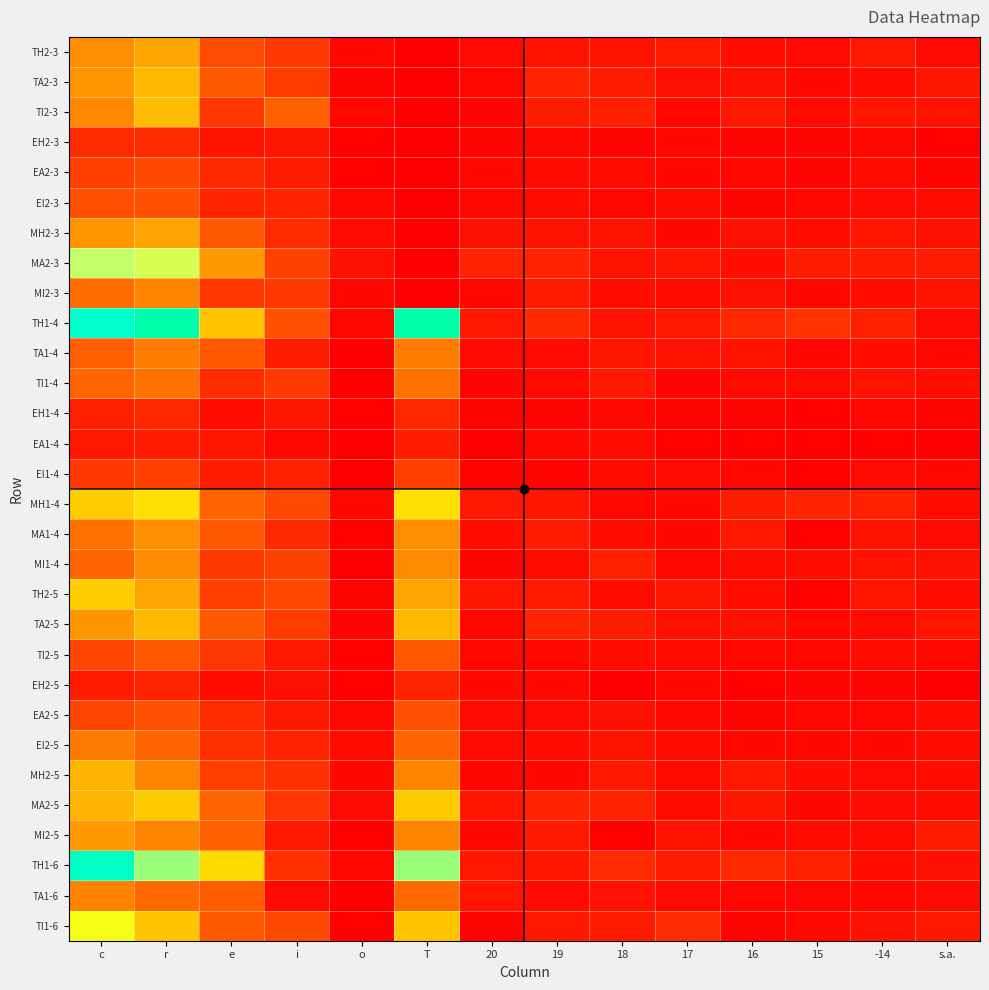

Reading right to left, transcribe all the data shown in this chart.

TH2-3: s.a.=5	-14=11	15=5	16=7	17=13	18=9	19=9	20=5	T=0	o=4	i=26	e=34	r=64	c=58
TA2-3: s.a.=10	-14=6	15=4	16=8	17=8	18=14	19=16	20=3	T=0	o=2	i=28	e=39	r=69	c=60
TI2-3: s.a.=9	-14=10	15=5	16=11	17=4	18=15	19=14	20=2	T=0	o=3	i=42	e=25	r=70	c=56
EH2-3: s.a.=1	-14=4	15=2	16=2	17=3	18=2	19=4	20=2	T=0	o=1	i=10	e=9	r=20	c=20
EA2-3: s.a.=2	-14=6	15=2	16=4	17=3	18=6	19=6	20=4	T=0	o=1	i=13	e=19	r=33	c=29
EI2-3: s.a.=6	-14=5	15=3	16=2	17=6	18=3	19=7	20=4	T=0	o=3	i=16	e=17	r=36	c=35
MH2-3: s.a.=8	-14=10	15=7	16=8	17=4	18=9	19=9	20=8	T=0	o=5	i=20	e=38	r=63	c=60
MA2-3: s.a.=13	-14=14	15=14	16=7	17=10	18=9	19=16	20=16	T=0	o=8	i=30	e=61	r=99	c=102
MI2-3: s.a.=9	-14=7	15=3	16=8	17=6	18=7	19=13	20=3	T=0	o=3	i=26	e=26	r=55	c=46
TH1-4: s.a.=5	-14=15	15=23	16=18	17=11	18=9	19=19	20=12	T=112	o=3	i=36	e=73	r=112	c=124
TA1-4: s.a.=4	-14=7	15=3	16=9	17=9	18=10	19=5	20=5	T=52	o=0	i=14	e=38	r=52	c=41
TI1-4: s.a.=7	-14=9	15=5	16=6	17=2	18=12	19=5	20=2	T=48	o=0	i=27	e=21	r=48	c=44
EH1-4: s.a.=2	-14=3	15=1	16=2	17=2	18=4	19=2	20=2	T=18	o=1	i=10	e=7	r=18	c=15
EA1-4: s.a.=0	-14=1	15=1	16=1	17=1	18=6	19=4	20=0	T=14	o=0	i=4	e=10	r=14	c=11
EI1-4: s.a.=4	-14=5	15=1	16=4	17=5	18=6	19=2	20=2	T=29	o=0	i=15	e=14	r=29	c=26
MH1-4: s.a.=7	-14=15	15=17	16=14	17=3	18=3	19=10	20=11	T=80	o=4	i=33	e=43	r=80	c=75
MA1-4: s.a.=5	-14=9	15=1	16=12	17=4	18=7	19=13	20=7	T=58	o=1	i=19	e=38	r=58	c=48
MI1-4: s.a.=8	-14=9	15=7	16=6	17=4	18=15	19=6	20=2	T=57	o=0	i=30	e=27	r=57	c=44
TH2-5: s.a.=7	-14=10	15=1	16=7	17=10	18=6	19=13	20=10	T=64	o=2	i=33	e=29	r=64	c=75
TA2-5: s.a.=10	-14=6	15=4	16=8	17=8	18=14	19=16	20=3	T=69	o=2	i=28	e=39	r=69	c=60
TI2-5: s.a.=4	-14=6	15=3	16=4	17=6	18=7	19=4	20=4	T=38	o=1	i=12	e=25	r=38	c=32
EH2-5: s.a.=0	-14=2	15=2	16=1	17=3	18=0	19=4	20=4	T=16	o=1	i=8	e=7	r=16	c=13
EA2-5: s.a.=6	-14=3	15=3	16=2	17=4	18=8	19=5	20=5	T=36	o=4	i=12	e=20	r=36	c=32
EI2-5: s.a.=6	-14=4	15=3	16=4	17=6	18=9	19=7	20=5	T=44	o=6	i=16	e=22	r=44	c=51
MH2-5: s.a.=7	-14=5	15=7	16=11	17=6	18=12	19=4	20=3	T=55	o=4	i=22	e=29	r=55	c=68
MA2-5: s.a.=6	-14=5	15=4	16=10	17=7	18=16	19=16	20=10	T=74	o=5	i=25	e=44	r=74	c=68
MI2-5: s.a.=14	-14=6	15=6	16=3	17=9	18=1	19=12	20=4	T=55	o=1	i=12	e=42	r=55	c=61
TH1-6: s.a.=8	-14=7	15=15	16=19	17=14	18=20	19=10	20=11	T=104	o=3	i=22	e=79	r=104	c=121
TA1-6: s.a.=6	-14=4	15=3	16=3	17=5	18=9	19=5	20=10	T=45	o=0	i=5	e=40	r=45	c=54
TI1-6: s.a.=12	-14=8	15=4	16=2	17=20	18=13	19=12	20=2	T=73	o=1	i=33	e=39	r=73	c=92